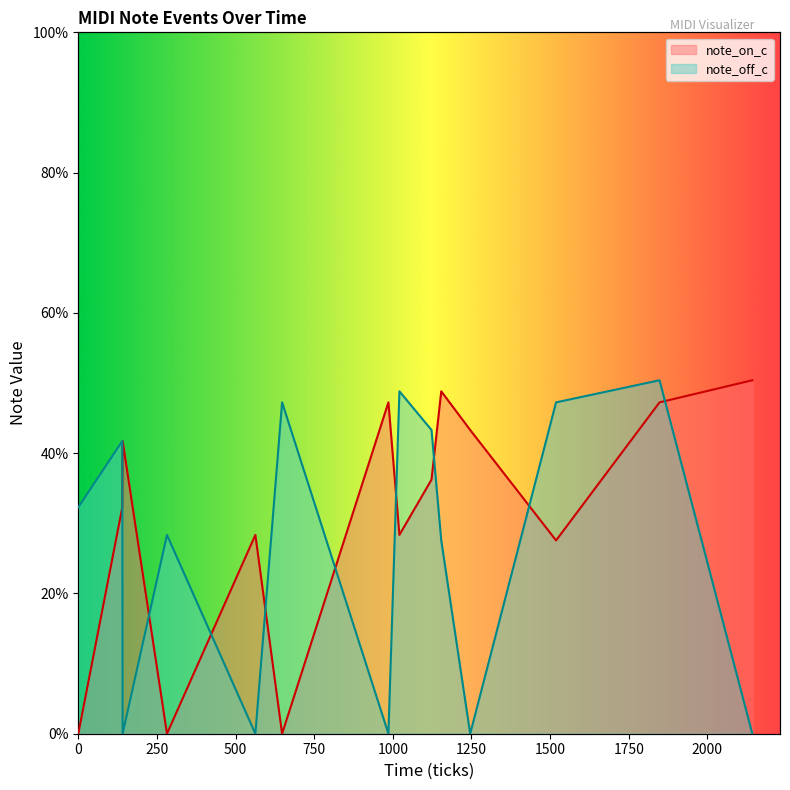

The value of note_off_c at 1123 is 62.3. True or false?

False